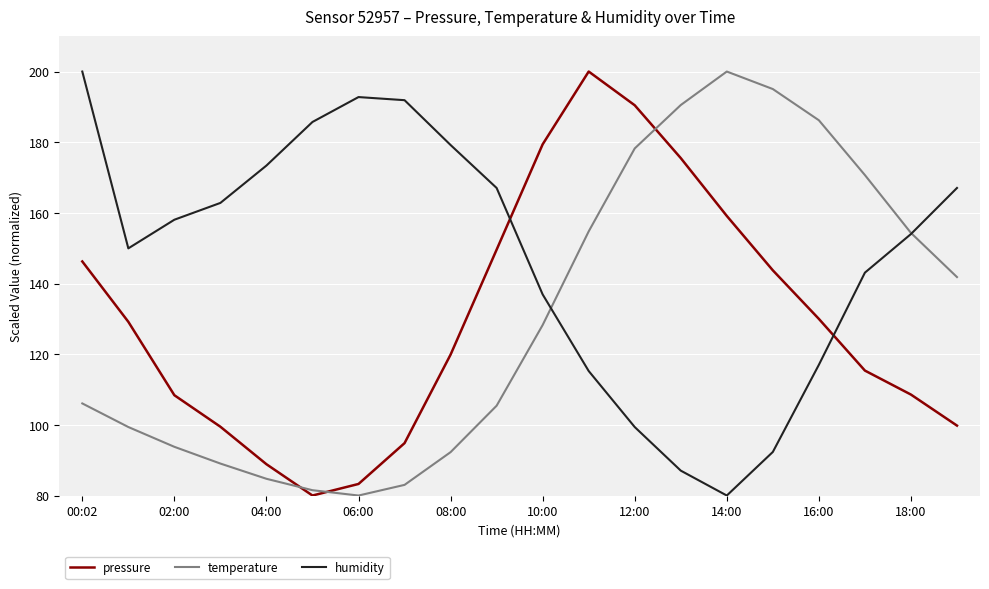

Which series has the largest total across all categories?

humidity